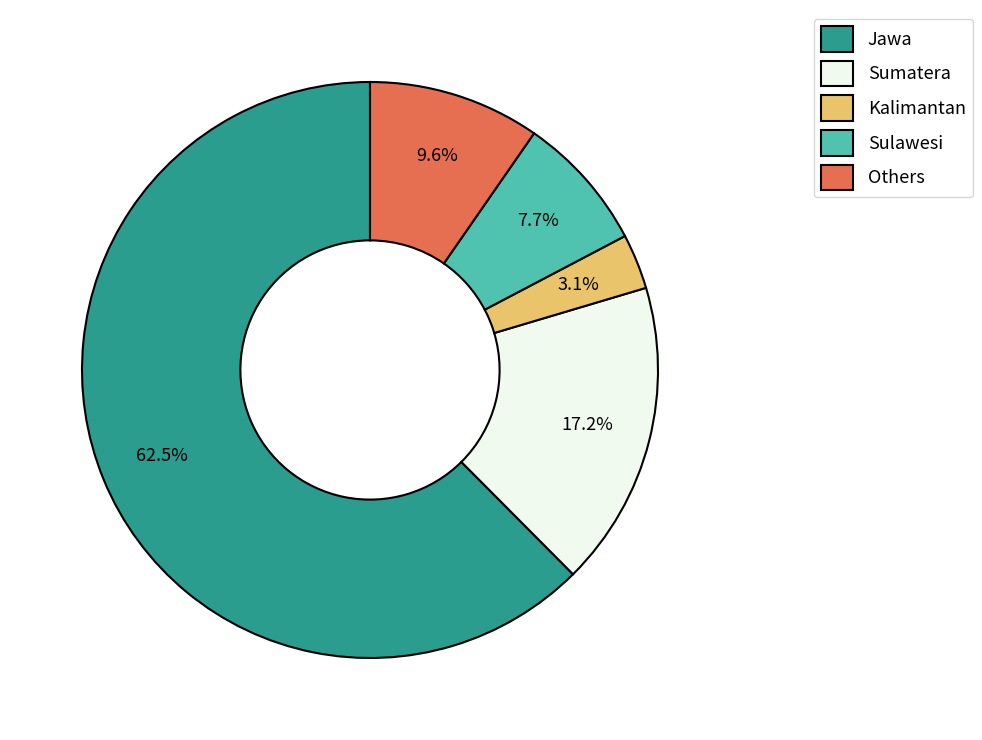

Between Others and Jawa, which is larger?

Jawa